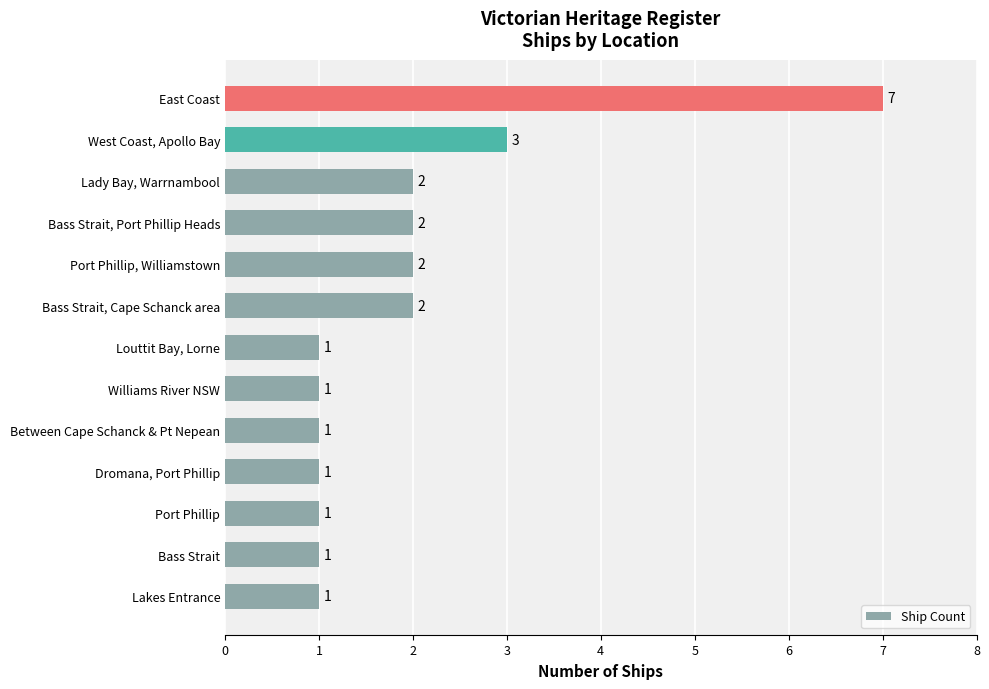

What is the sum of all values?

25